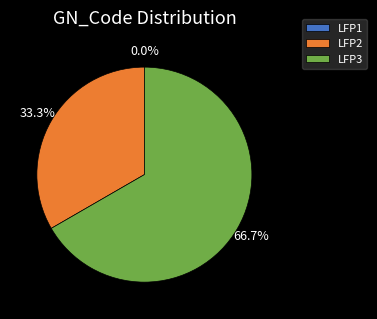

Is it true that LFP2 is 33% of the pie?

True